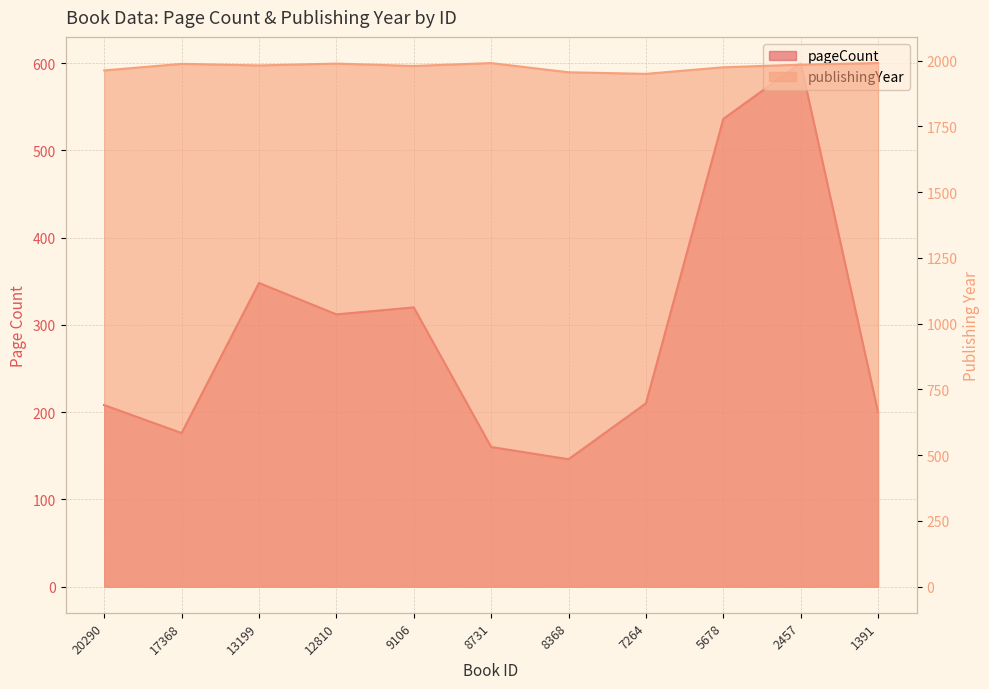

How many categories are shown in the chart?

11